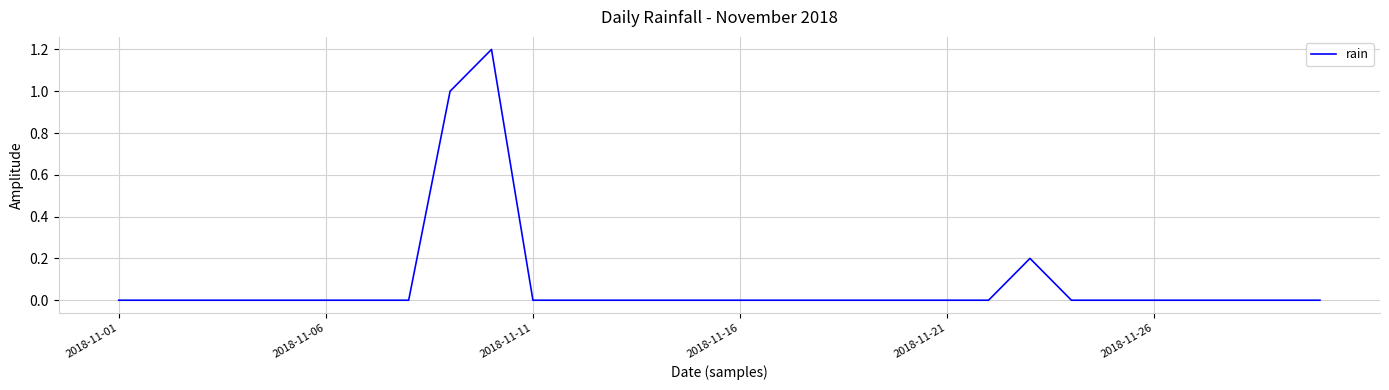

What is the greatest value displayed?

1.2